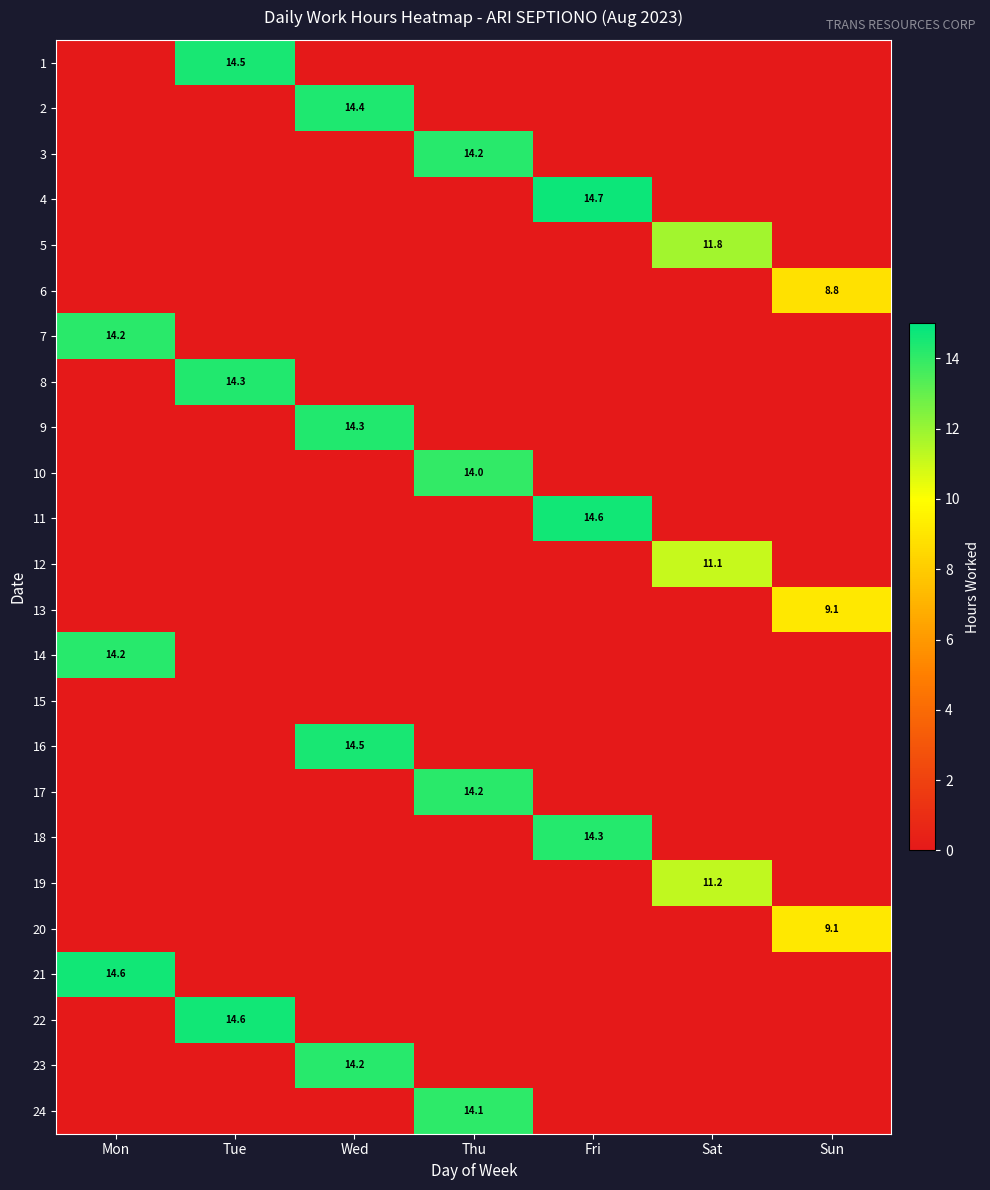

What is the maximum value for 8?

14.3